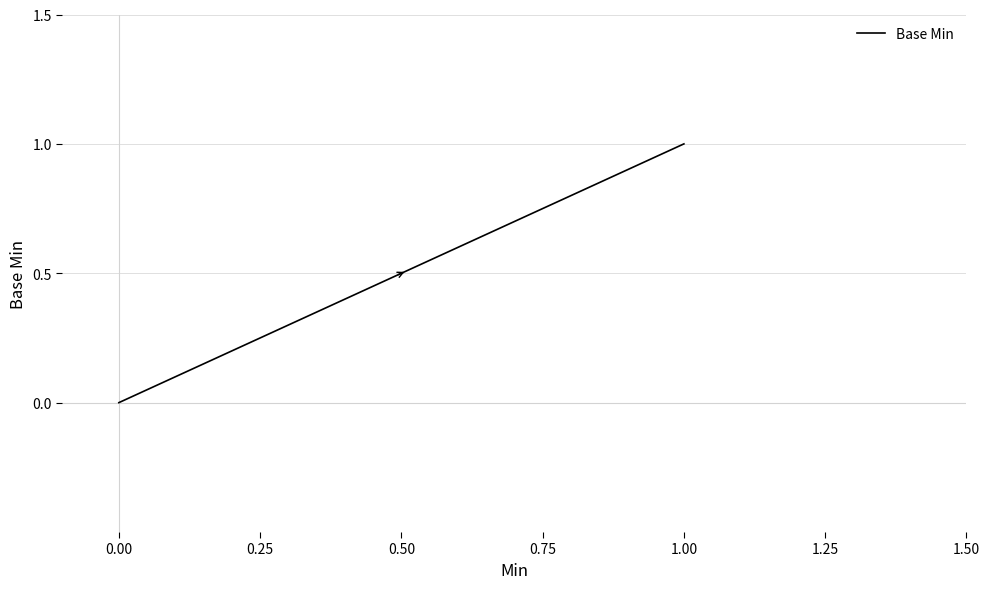

Reading left to right, what are all the values shown in this chart?

0	0	0	1	1